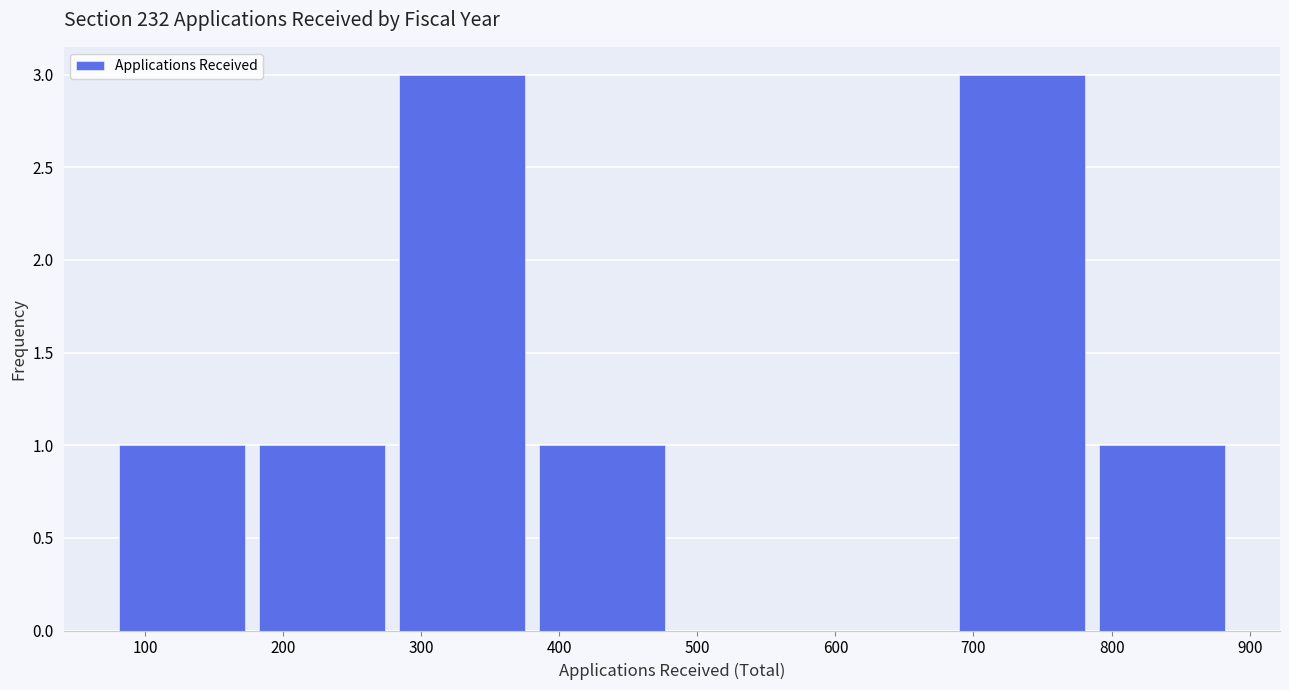

Reading left to right, transcribe this chart: for each bar, give the range it covers on the x-axis and its height. Neither the bar edges nor the heights are printed on the chart, so give them approximately, as read against the axes.

80 to 180: 1
180 to 280: 1
280 to 380: 3
380 to 480: 1
480 to 580: 0
580 to 680: 0
680 to 790: 3
790 to 890: 1